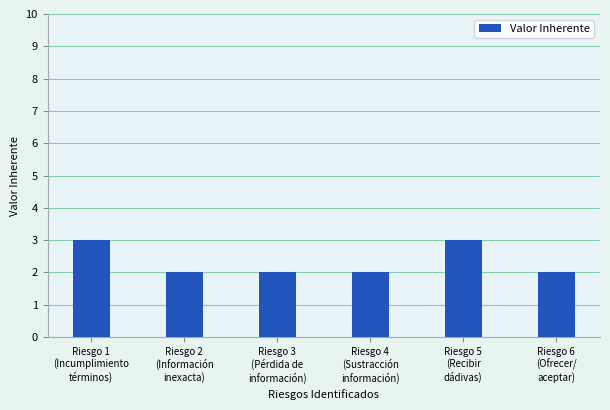

What value does the data have at Riesgo 4
(Sustracción
información)?

2